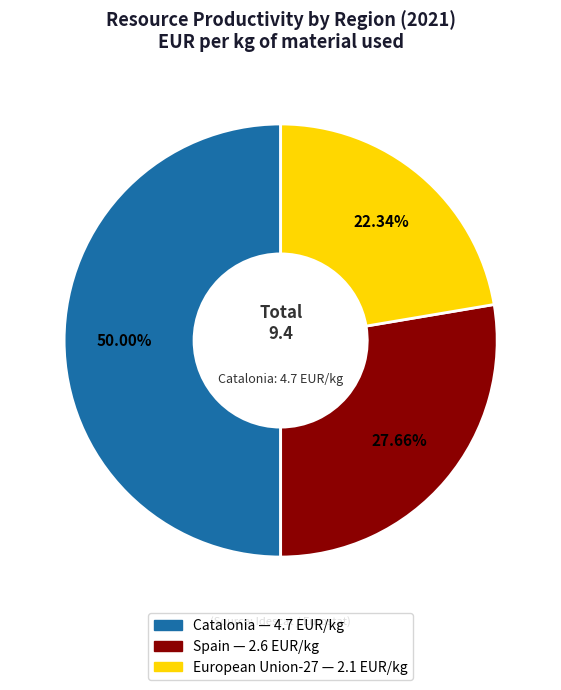

How many segments does this pie chart have?

3